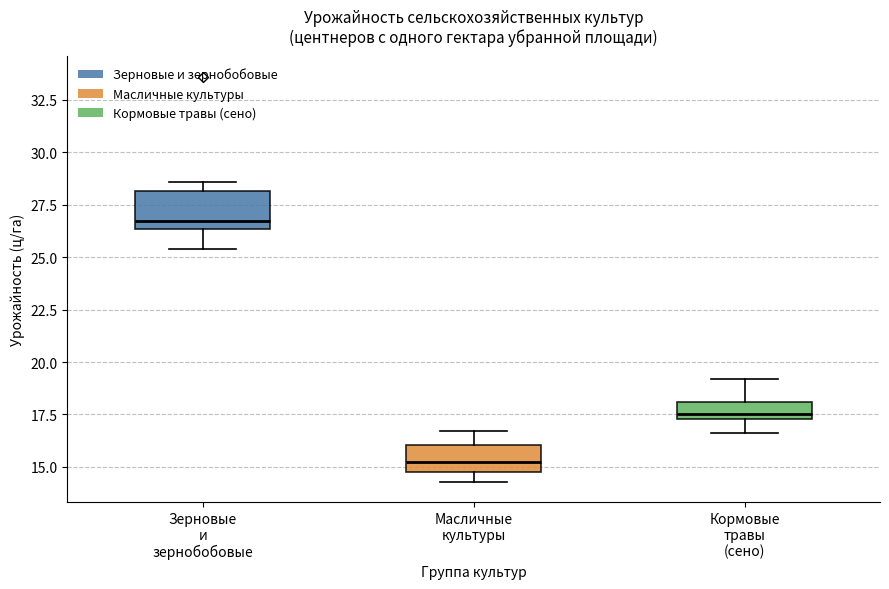

Which box's median line is the lowest?

Масличные культуры